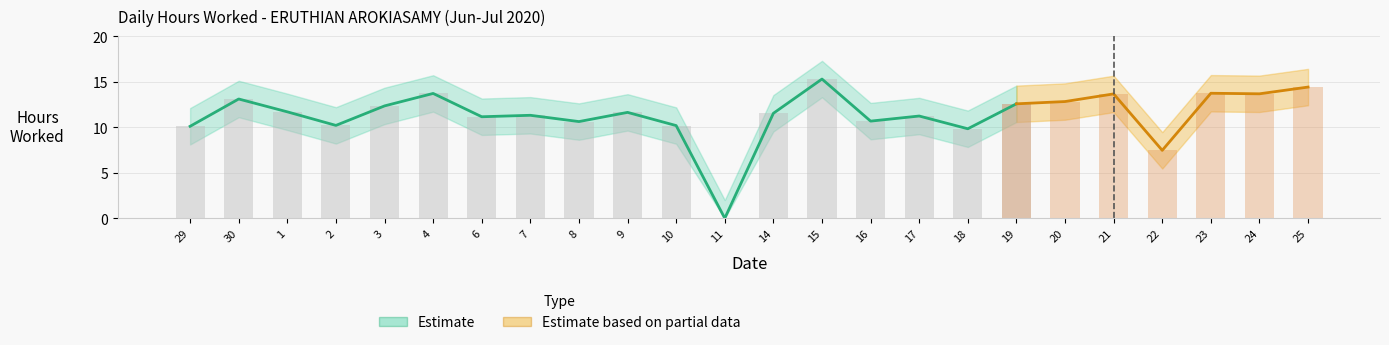

Reading right to left, transcribe all the data shown in this chart.

Hours Worked: 25=14.4	24=13.7	23=13.7	22=7.5	21=13.7	20=12.8	19=12.6	18=9.8	17=11.2	16=10.7	15=15.3	14=11.5	11=0.0	10=10.2	9=11.6	8=10.6	7=11.3	6=11.2	4=13.7	3=12.3	2=10.2	1=11.7	30=13.1	29=10.1
Upper: 25=16.4	24=15.7	23=15.7	22=9.5	21=15.7	20=14.8	19=14.6	18=11.8	17=13.2	16=12.7	15=17.3	14=13.5	11=2.0	10=12.2	9=13.6	8=12.6	7=13.3	6=13.2	4=15.7	3=14.3	2=12.2	1=13.7	30=15.1	29=12.1
Lower: 25=12.4	24=11.7	23=11.7	22=5.5	21=11.7	20=10.8	19=10.6	18=7.8	17=9.2	16=8.7	15=13.3	14=9.5	11=0.0	10=8.2	9=9.6	8=8.6	7=9.3	6=9.2	4=11.7	3=10.3	2=8.2	1=9.7	30=11.1	29=8.1